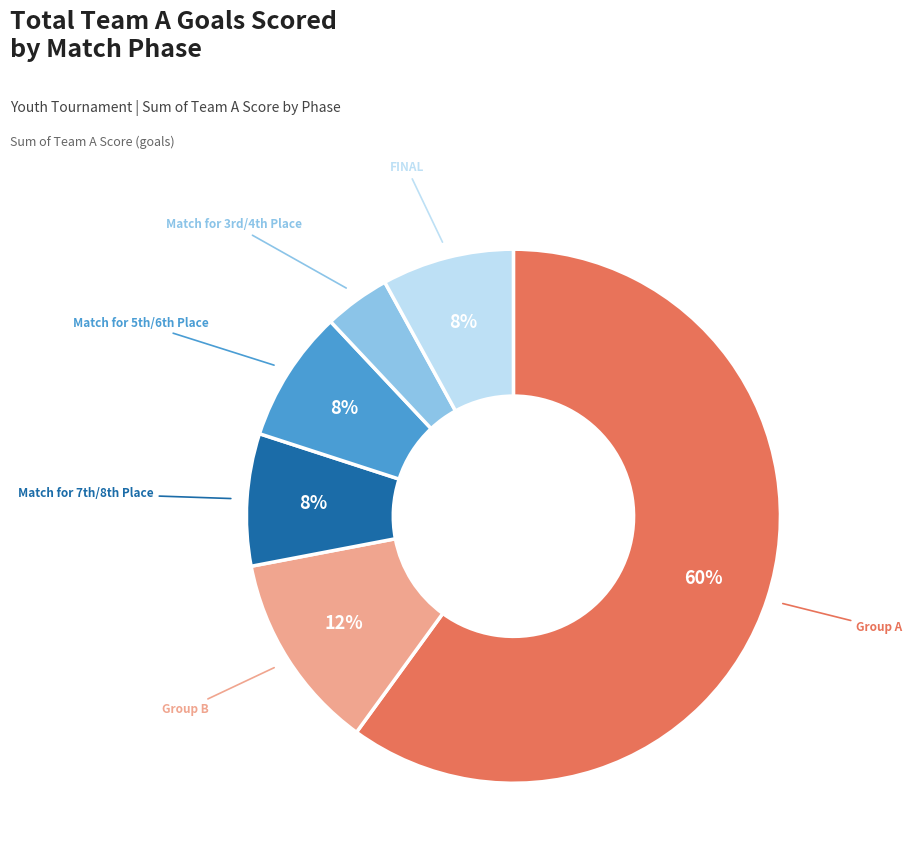

Is there a majority slice in this chart?

Yes